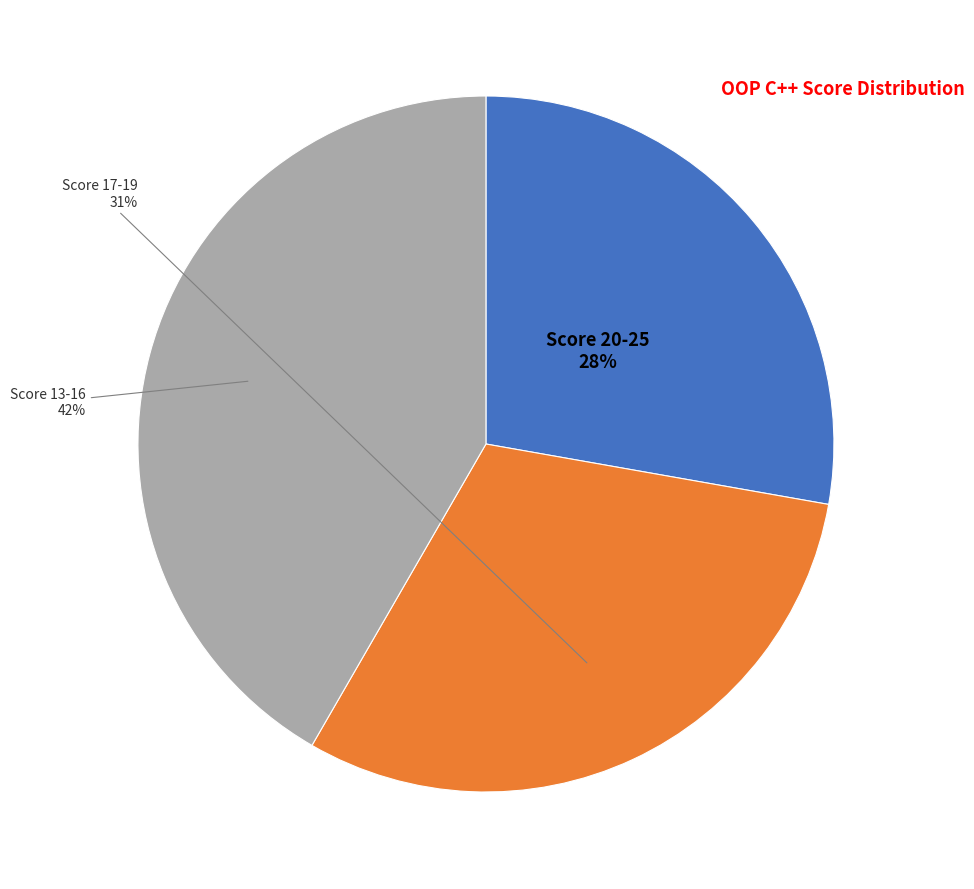

Does any single category account for the majority?

No